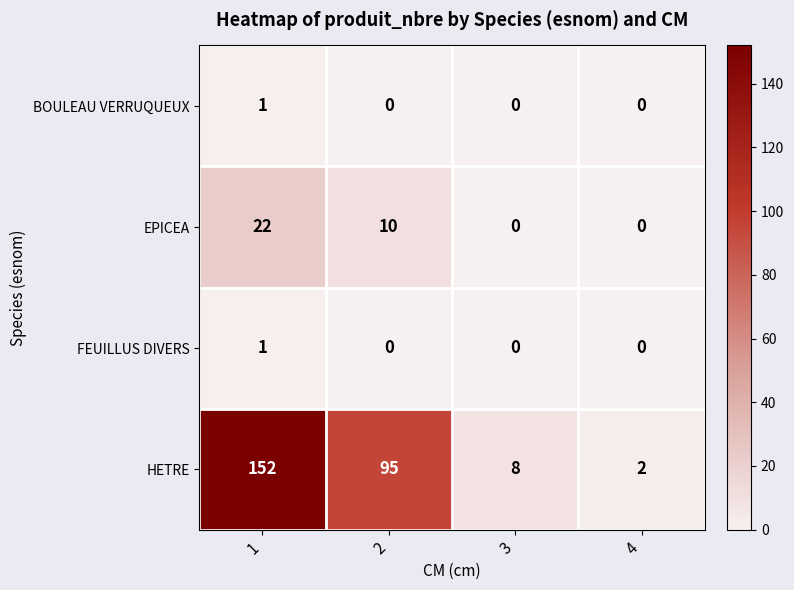

The HETRE series shows 66 at 1. True or false?

False